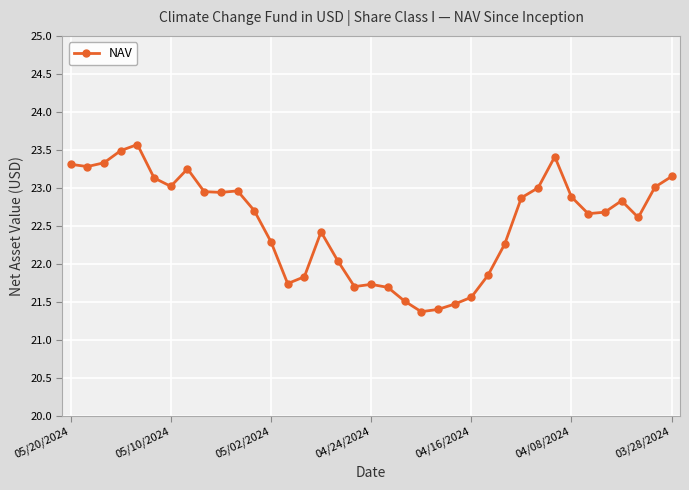

What is the minimum value shown in the chart?

21.4